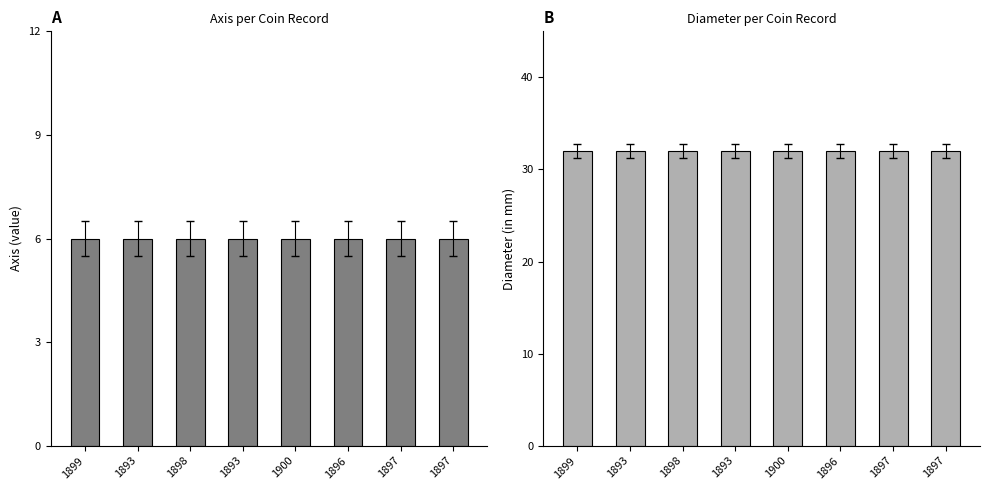

Reading left to right, what are all the values shown in this chart?

Axis: 1899=6	1893=6	1898=6	1893=6	1900=6	1896=6	1897=6	1897=6
Diameter (in mm): 1899=32	1893=32	1898=32	1893=32	1900=32	1896=32	1897=32	1897=32